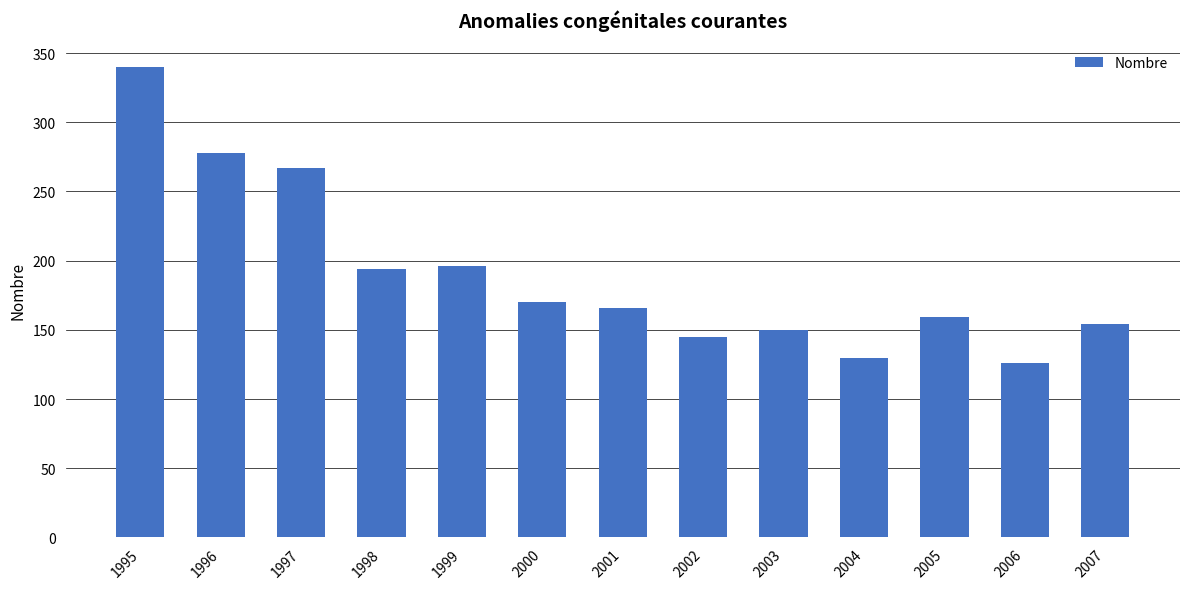

True or false: the data shows 170 at 2000.

True